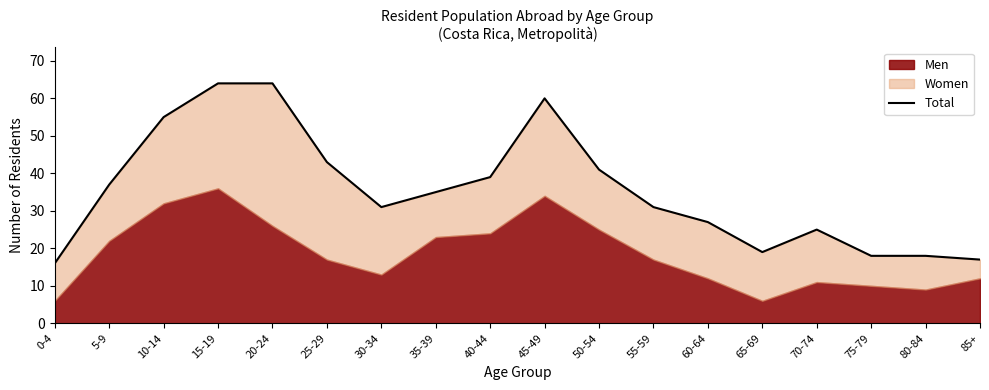

Between 20-24 and 5-9, which is larger?

20-24